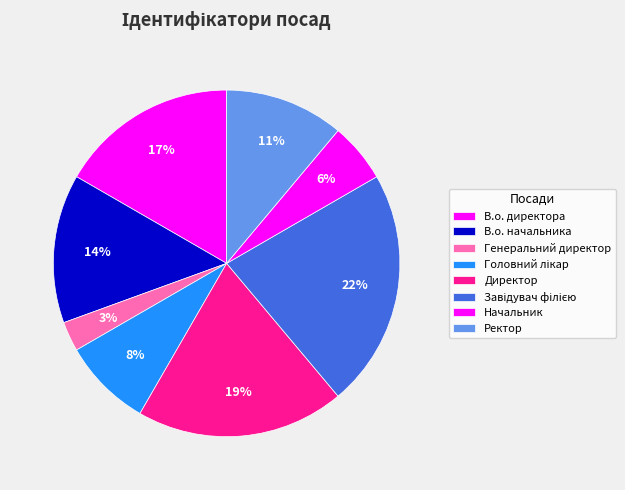

Approximately how many times larger is the value at Начальник compared to Директор?

0.3